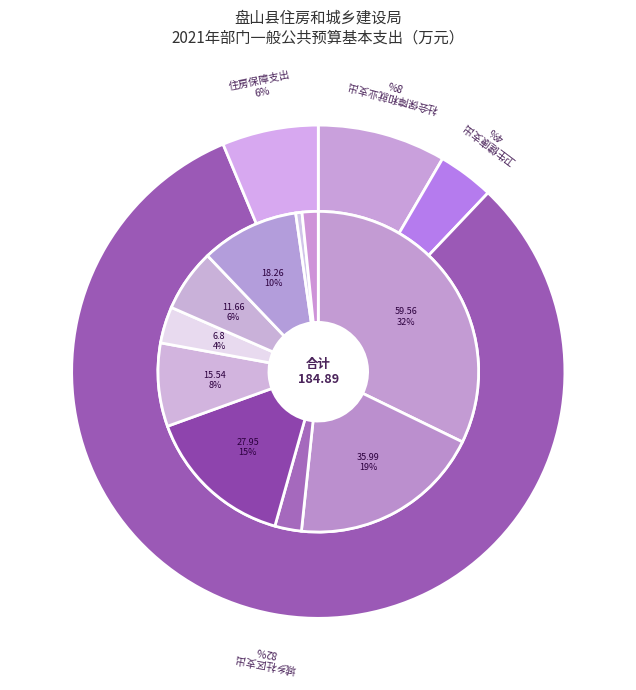

Does 住房保障支出 represent more than half of the total?

No